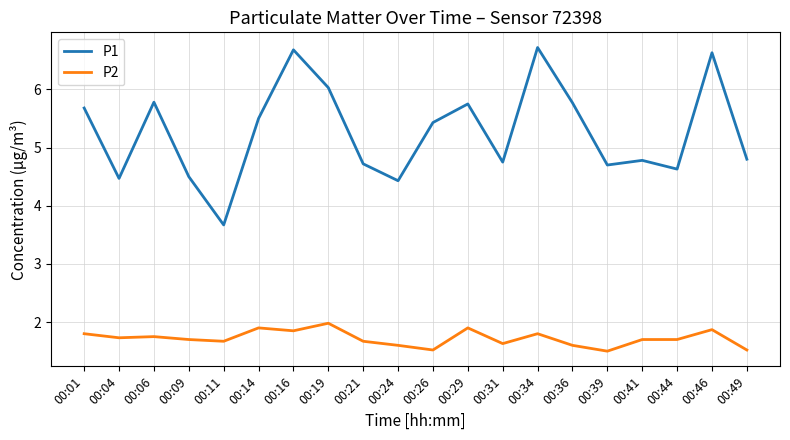

At which label does P2 reach its peak?

00:19